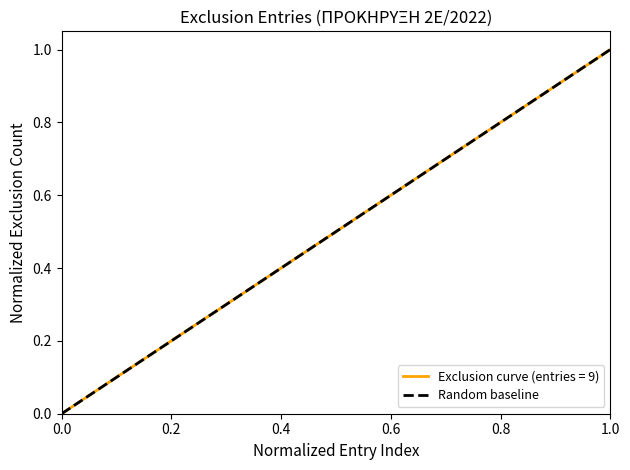

What is the highest value of the Exclusion curve (entries = 9) series?

1.0